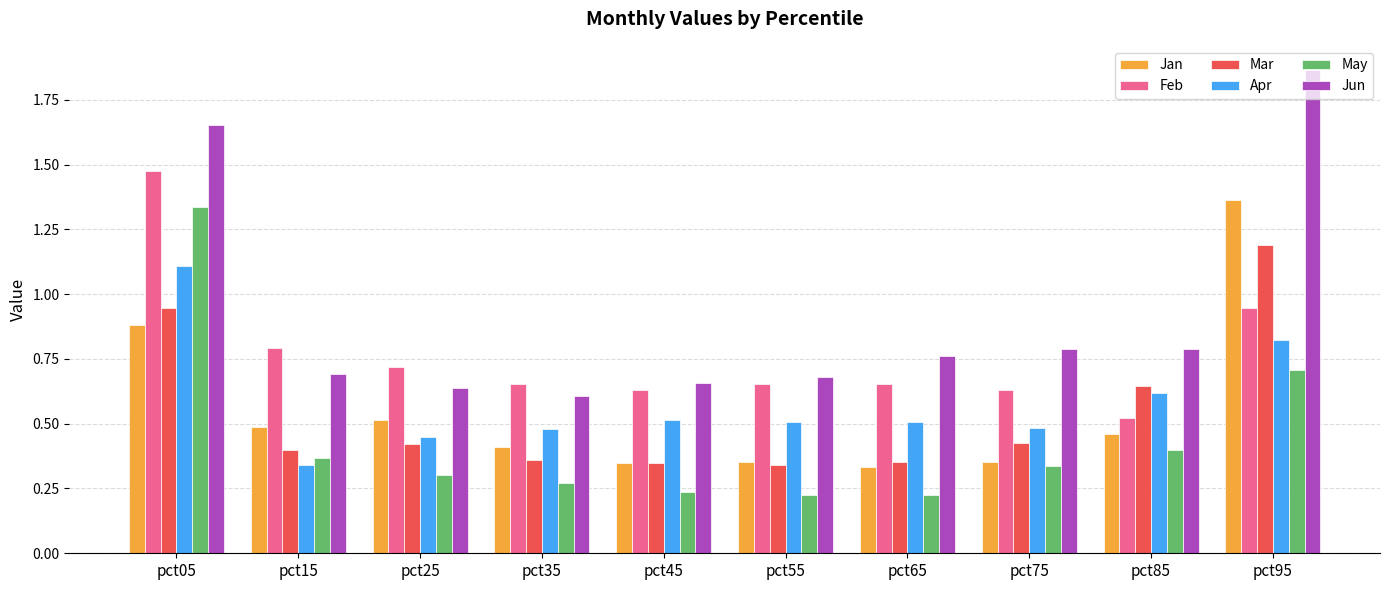

The value of Jun at pct05 is 2.9. True or false?

False